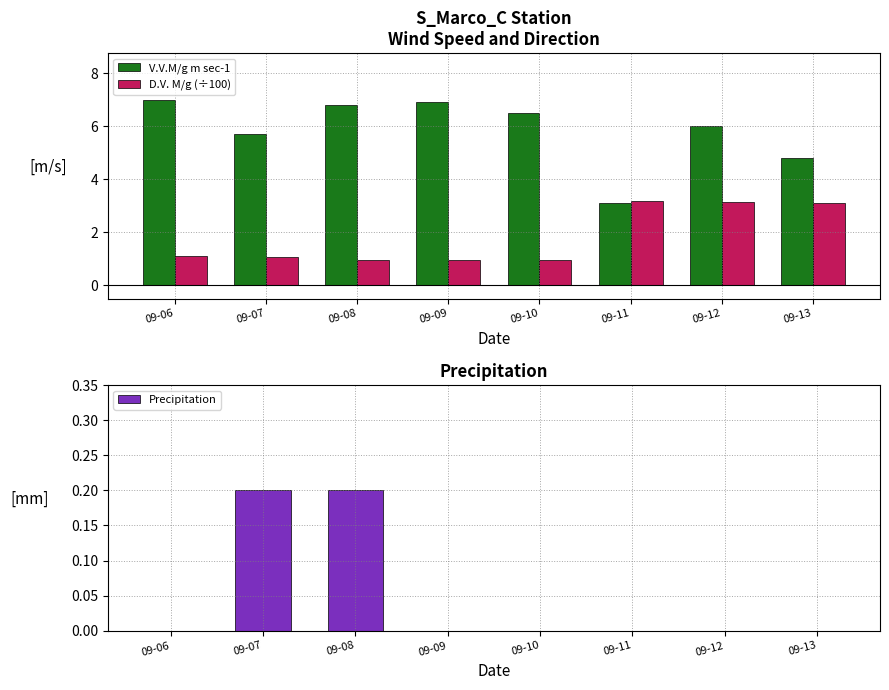

Reading left to right, transcribe all the data shown in this chart.

V.V.M/g m sec-1: 09-06=7.0	09-07=5.7	09-08=6.8	09-09=6.9	09-10=6.5	09-11=3.1	09-12=6.0	09-13=4.8
D.V. M/g (÷100): 09-06=1.1	09-07=1.1	09-08=1.0	09-09=1.0	09-10=1.0	09-11=3.2	09-12=3.1	09-13=3.1
Precipitation: 09-06=0.0	09-07=0.2	09-08=0.2	09-09=0.0	09-10=0.0	09-11=0.0	09-12=0.0	09-13=0.0